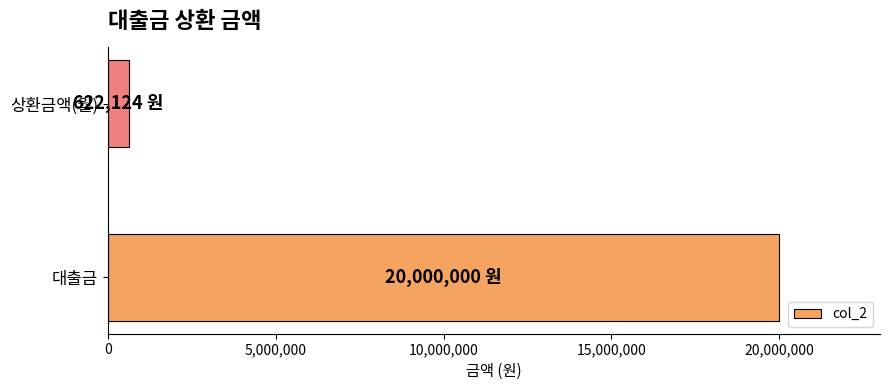

What is the sum of the values at 상환금액(월) and 대출금?

20622124.4